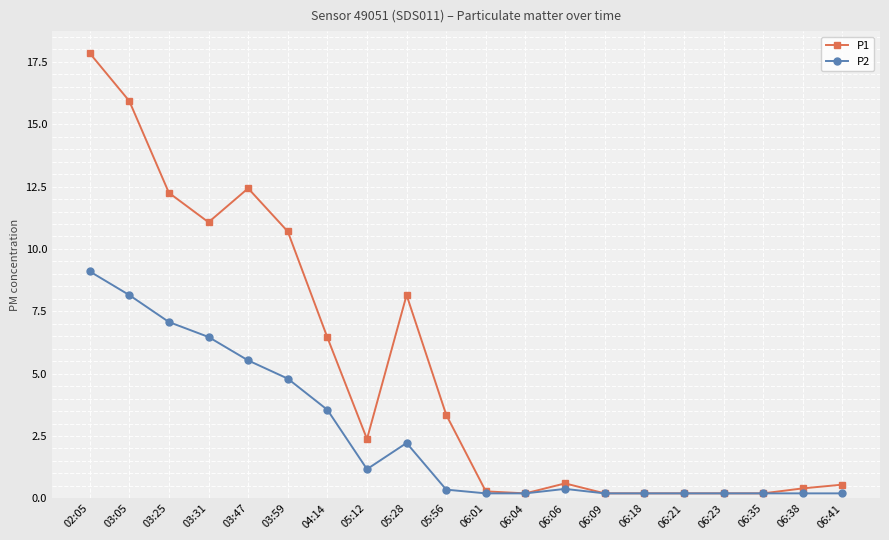

What is the difference between the highest and lowest values at 04:14?

2.9